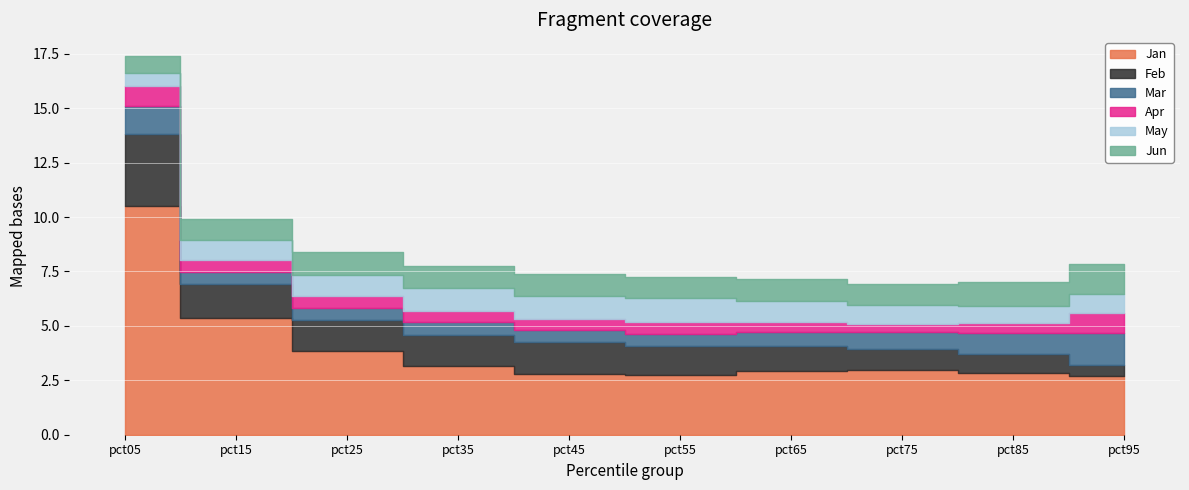

Count the number of categories in the chart.

10